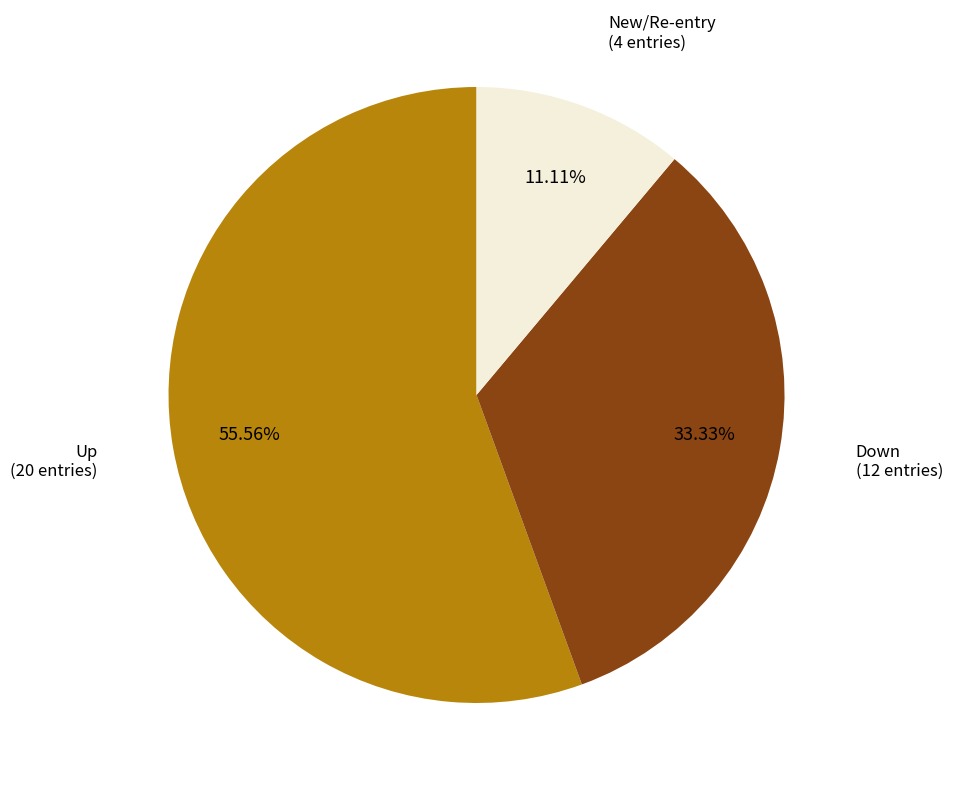

Does any single category account for the majority?

Yes